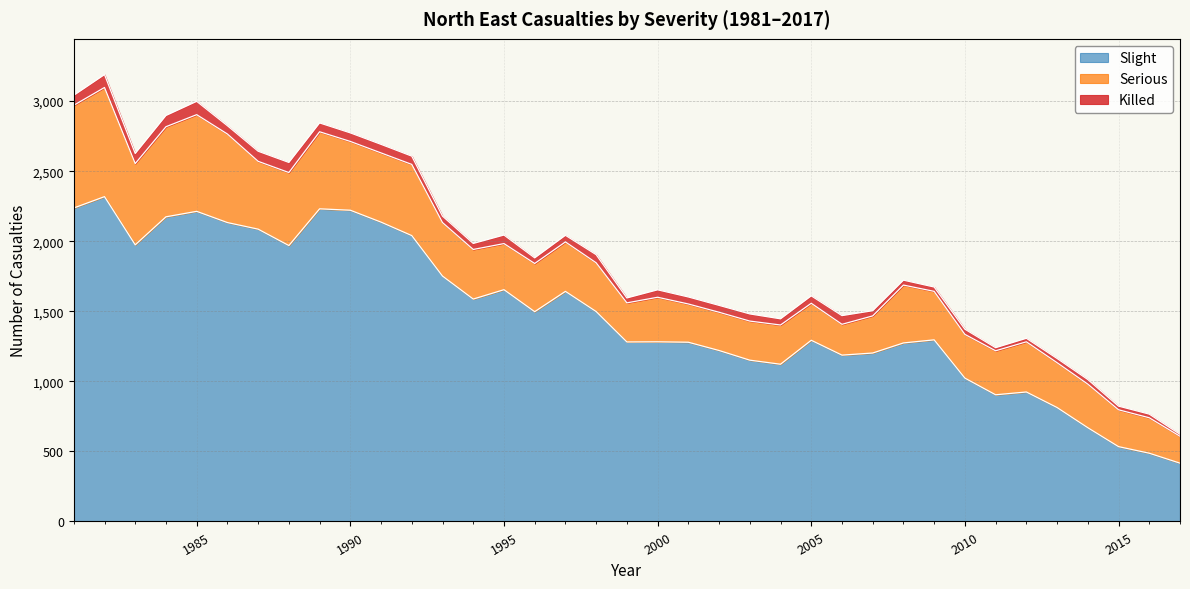

True or false: Serious has more than 2 points higher than both neighbors.

True